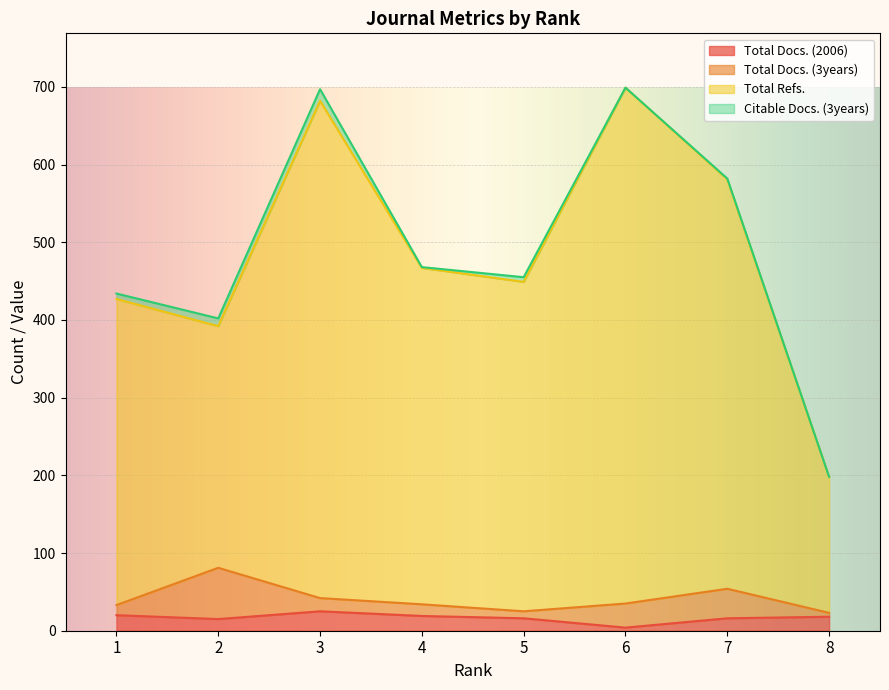

What is the difference between the Total Docs. (2006) values at 3 and 2?

10